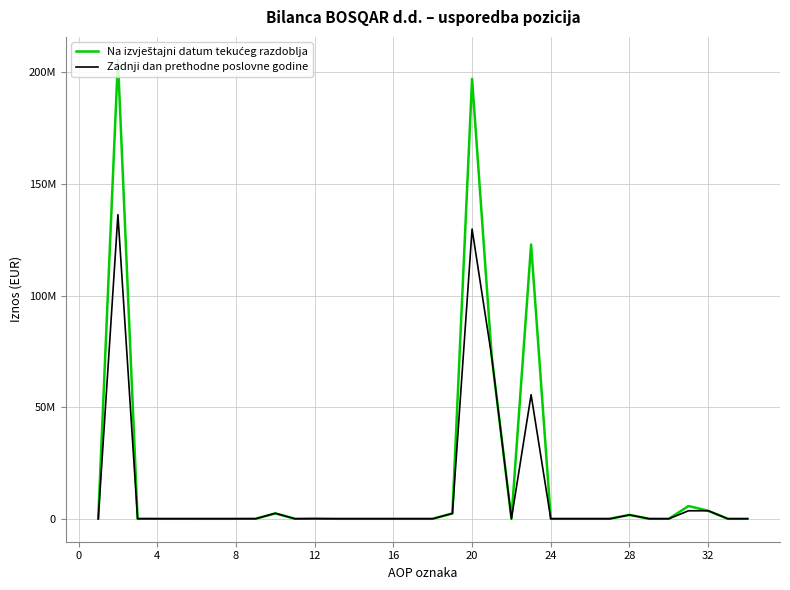

Rank the series by their average value, from lowest to highest.

Zadnji dan prethodne poslovne godine, Na izvještajni datum tekućeg razdoblja